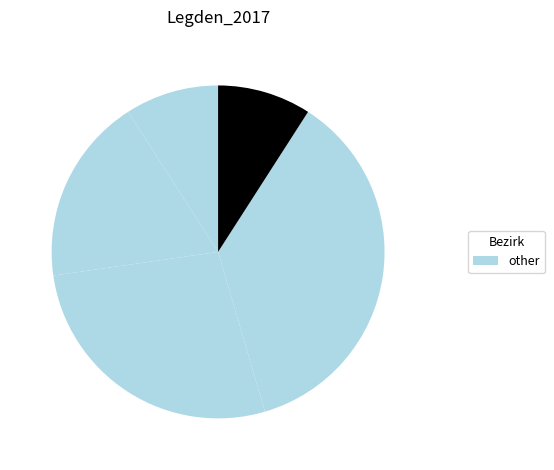

Count the number of slices in the pie.

5